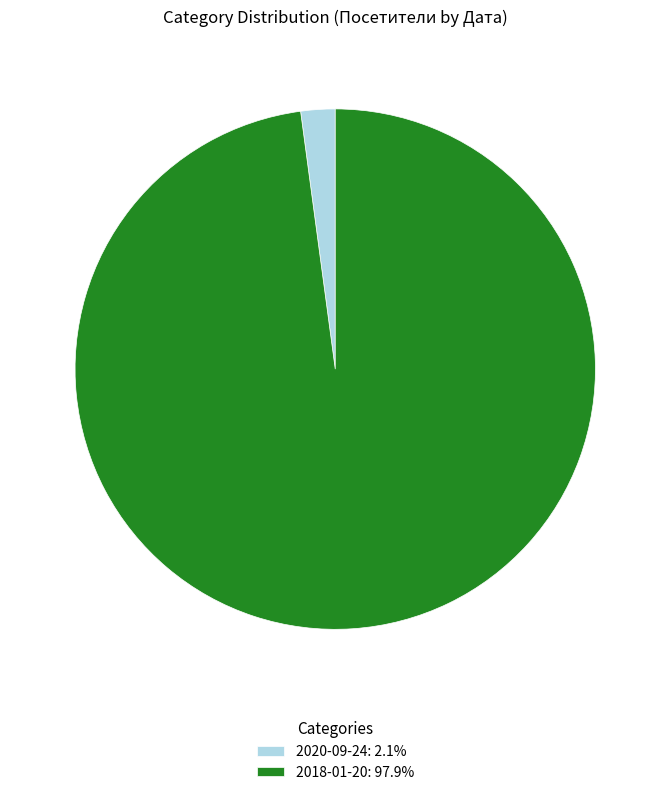

Is the sum of 2018-01-20 and 2020-09-24 greater than half?

Yes